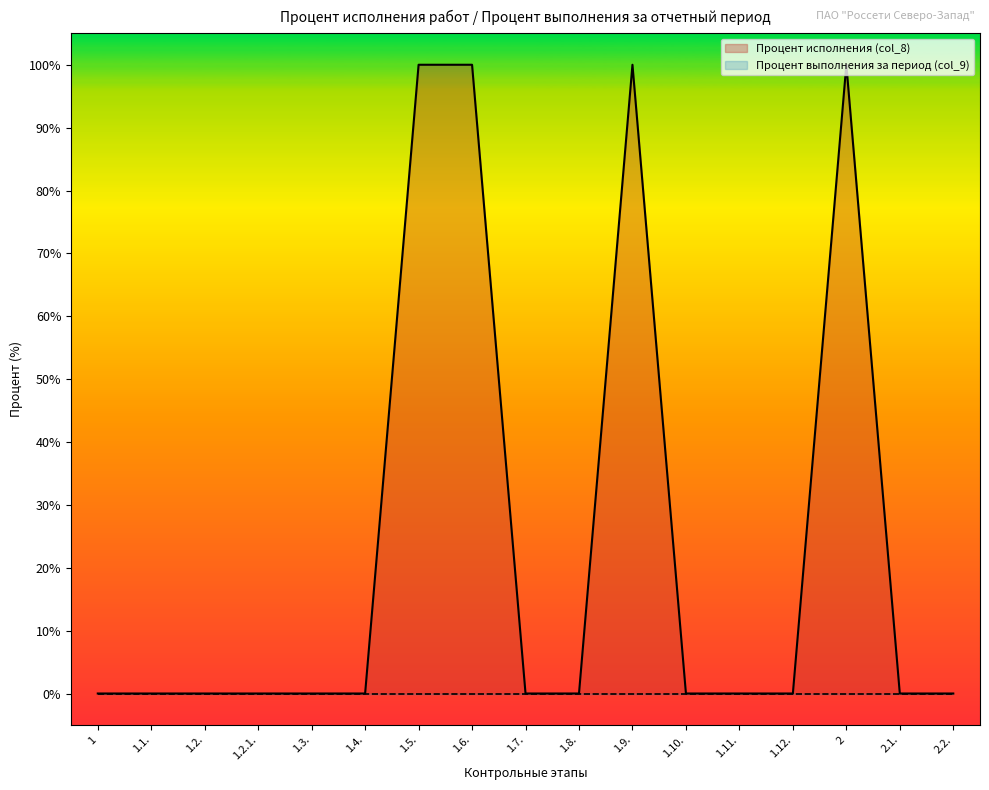

List the labels in order of value, smallest first.

1, 1.1., 1.2., 1.2.1., 1.3., 1.4., 1.7., 1.8., 1.10., 1.11., 1.12., 2.1., 2.2., 1.5., 1.6., 1.9., 2